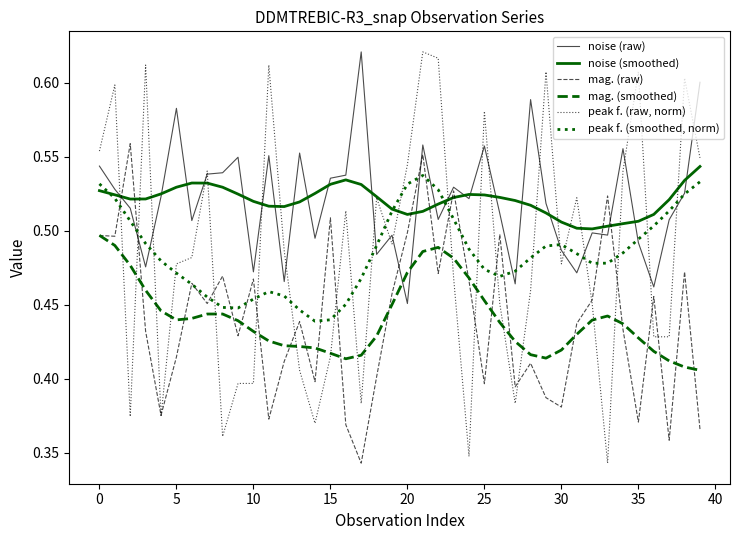

Which series has the widest spread of values?

peak f. (raw, norm)